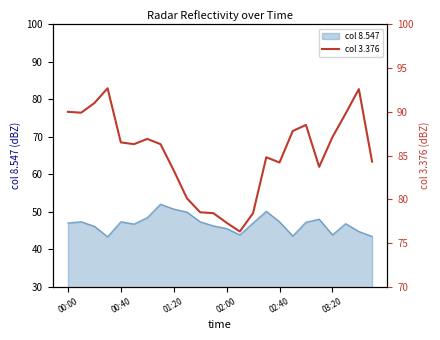

Which label corresponds to the smallest value in the chart?

13